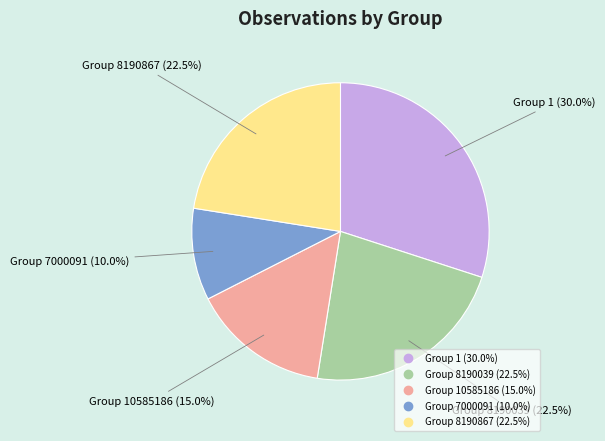

Does any single category account for the majority?

No